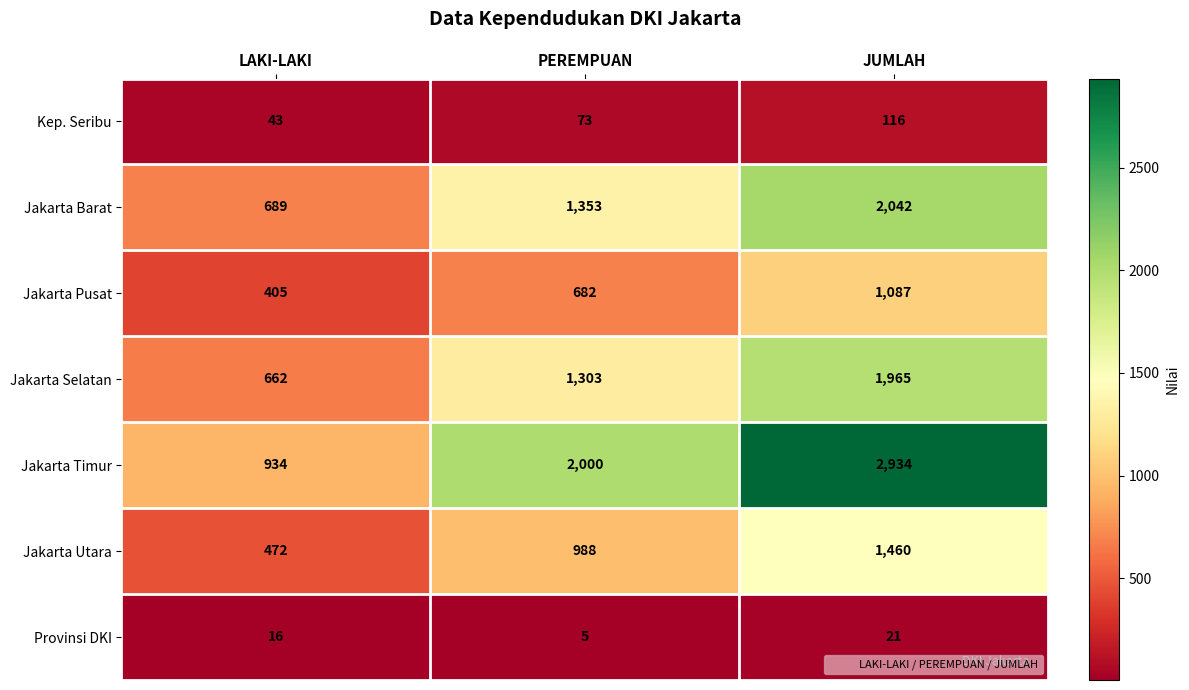

Between LAKI-LAKI and PEREMPUAN, which series saw the biggest shift?

Jakarta Timur